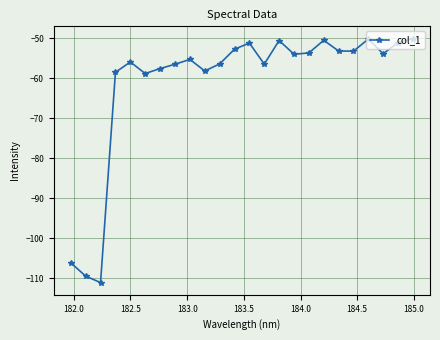

What is the difference between the second highest and minimum values?

60.9